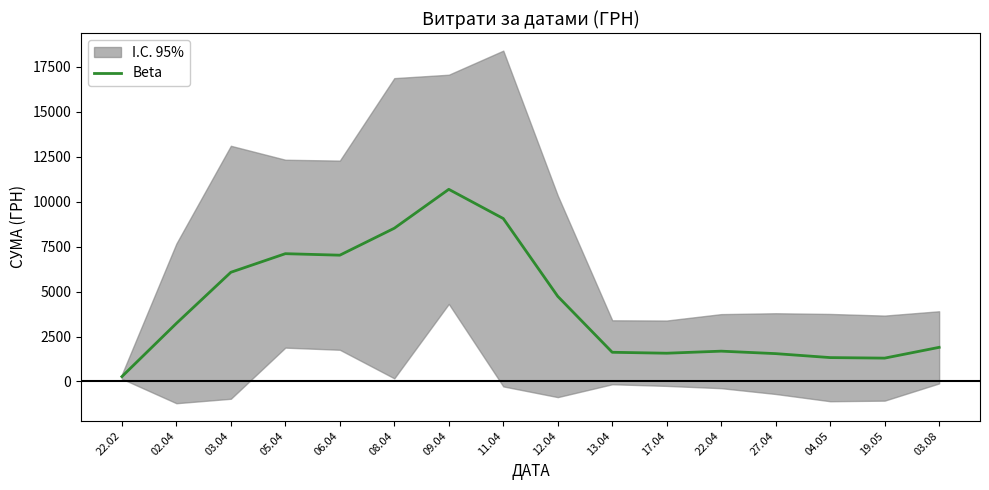

Does the chart display data point markers on the line(s)?

No